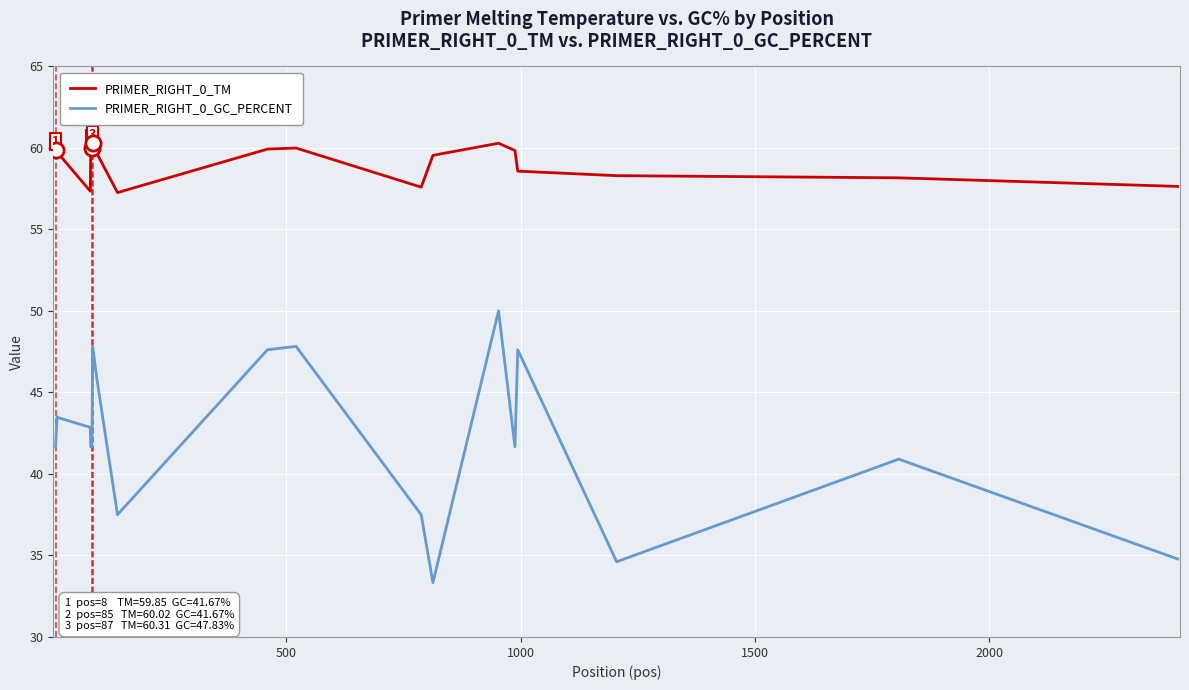

Which series has the largest range (max minus min)?

PRIMER_RIGHT_0_GC_PERCENT